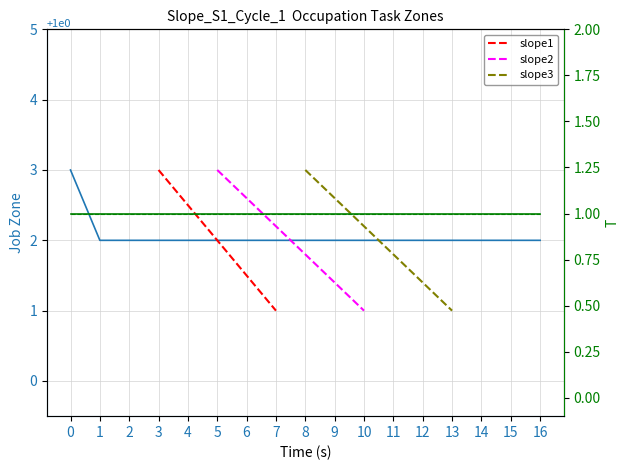

Reading left to right, extract all data points from this chart.

3	2	2	2	2	2	2	2	2	2	2	2	2	2	2	2	2